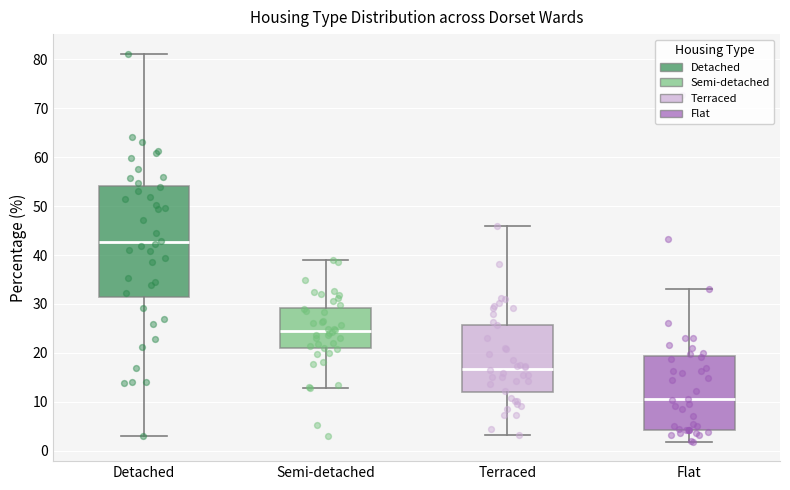

Which box is the tallest, from its lower edge to its upper edge?

Detached